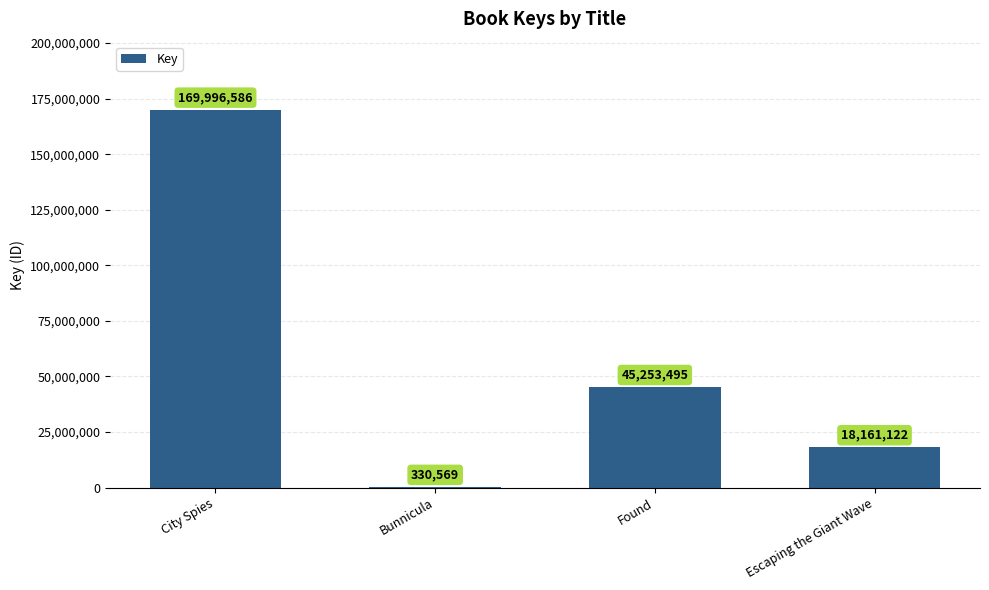

Where is the data nearest to the value 85163577?

Found